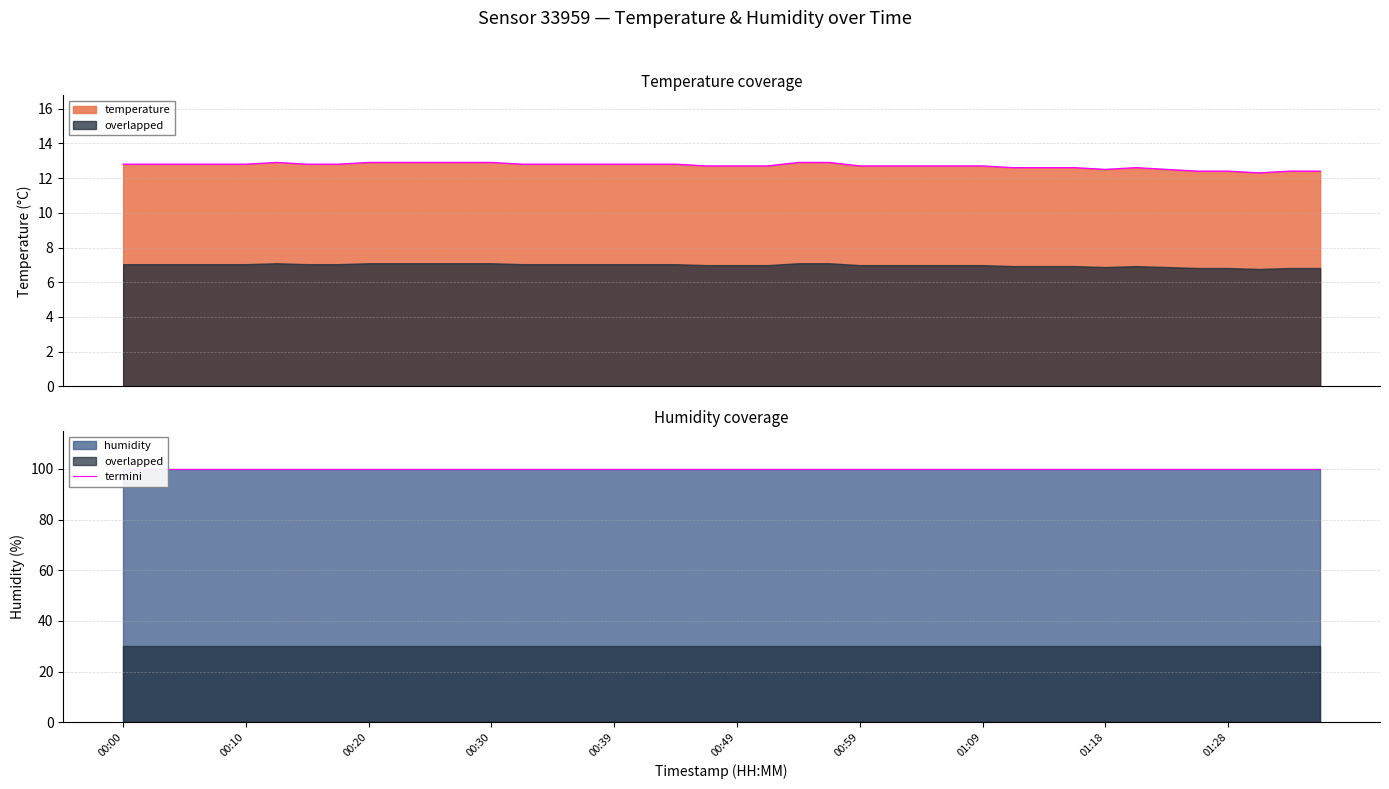

What is the sum of all values?

508.5